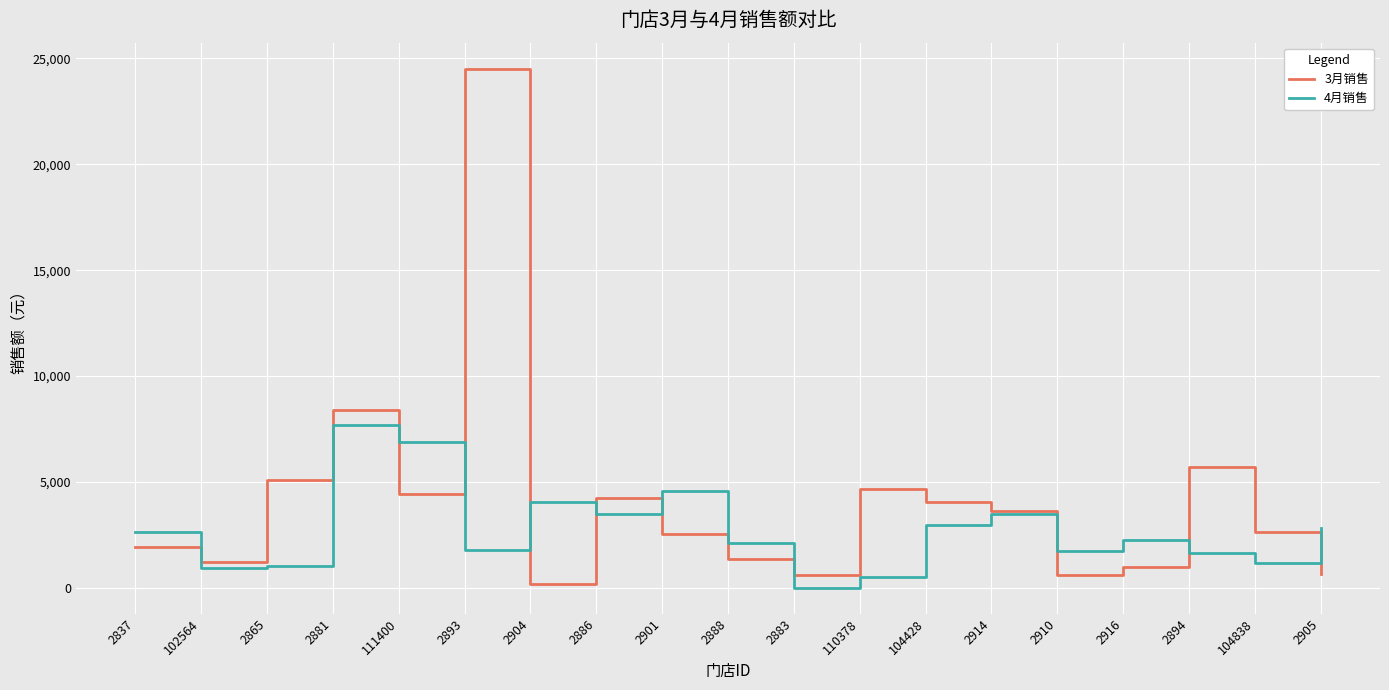

Between 2888 and 2914, which series saw the biggest shift?

3月销售